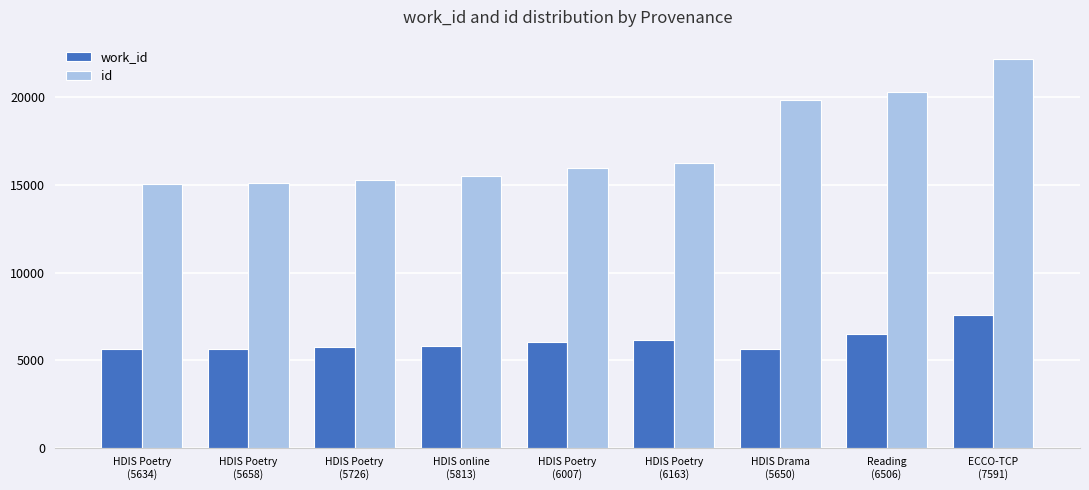

What is the minimum value for work_id?

5634